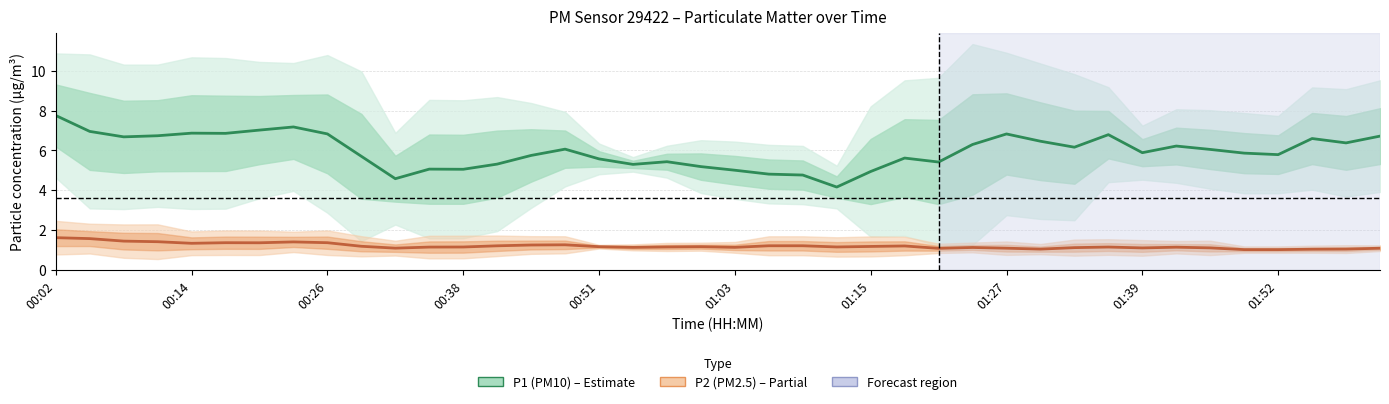

At how many categories does at least one series exceed 2?

40